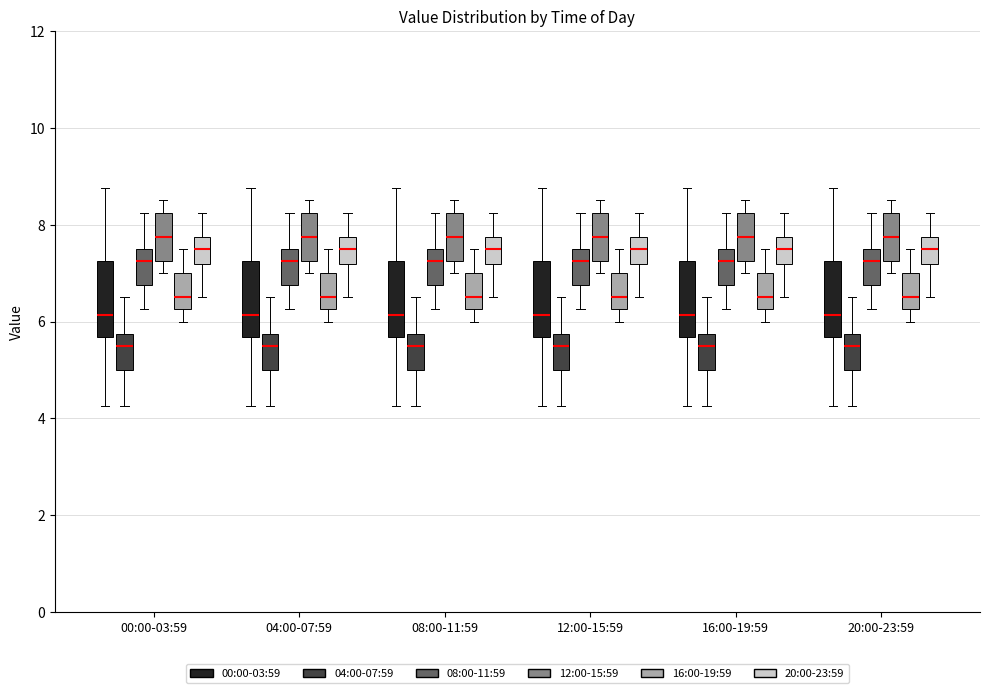

Reading left to right, read every box against the y-axis: the position of its median line, the range the box covers, and the ends of its whiskers. The values are not printed on the chart, so give them approximately, as read against the axis.

00:00-03:59 (00:00-03:59): median 6.2, box 5.6 to 7.2, whiskers 4.2 to 8.8
00:00-03:59 (04:00-07:59): median 5.6, box 5.0 to 5.8, whiskers 4.2 to 6.6
00:00-03:59 (08:00-11:59): median 7.2, box 6.8 to 7.6, whiskers 6.2 to 8.2
00:00-03:59 (12:00-15:59): median 7.8, box 7.2 to 8.2, whiskers 7.0 to 8.6
00:00-03:59 (16:00-19:59): median 6.6, box 6.2 to 7.0, whiskers 6.0 to 7.6
00:00-03:59 (20:00-23:59): median 7.6, box 7.2 to 7.8, whiskers 6.6 to 8.2
04:00-07:59 (00:00-03:59): median 6.2, box 5.6 to 7.2, whiskers 4.2 to 8.8
04:00-07:59 (04:00-07:59): median 5.6, box 5.0 to 5.8, whiskers 4.2 to 6.6
04:00-07:59 (08:00-11:59): median 7.2, box 6.8 to 7.6, whiskers 6.2 to 8.2
04:00-07:59 (12:00-15:59): median 7.8, box 7.2 to 8.2, whiskers 7.0 to 8.6
04:00-07:59 (16:00-19:59): median 6.6, box 6.2 to 7.0, whiskers 6.0 to 7.6
04:00-07:59 (20:00-23:59): median 7.6, box 7.2 to 7.8, whiskers 6.6 to 8.2
08:00-11:59 (00:00-03:59): median 6.2, box 5.6 to 7.2, whiskers 4.2 to 8.8
08:00-11:59 (04:00-07:59): median 5.6, box 5.0 to 5.8, whiskers 4.2 to 6.6
08:00-11:59 (08:00-11:59): median 7.2, box 6.8 to 7.6, whiskers 6.2 to 8.2
08:00-11:59 (12:00-15:59): median 7.8, box 7.2 to 8.2, whiskers 7.0 to 8.6
08:00-11:59 (16:00-19:59): median 6.6, box 6.2 to 7.0, whiskers 6.0 to 7.6
08:00-11:59 (20:00-23:59): median 7.6, box 7.2 to 7.8, whiskers 6.6 to 8.2
12:00-15:59 (00:00-03:59): median 6.2, box 5.6 to 7.2, whiskers 4.2 to 8.8
12:00-15:59 (04:00-07:59): median 5.6, box 5.0 to 5.8, whiskers 4.2 to 6.6
12:00-15:59 (08:00-11:59): median 7.2, box 6.8 to 7.6, whiskers 6.2 to 8.2
12:00-15:59 (12:00-15:59): median 7.8, box 7.2 to 8.2, whiskers 7.0 to 8.6
12:00-15:59 (16:00-19:59): median 6.6, box 6.2 to 7.0, whiskers 6.0 to 7.6
12:00-15:59 (20:00-23:59): median 7.6, box 7.2 to 7.8, whiskers 6.6 to 8.2
16:00-19:59 (00:00-03:59): median 6.2, box 5.6 to 7.2, whiskers 4.2 to 8.8
16:00-19:59 (04:00-07:59): median 5.6, box 5.0 to 5.8, whiskers 4.2 to 6.6
16:00-19:59 (08:00-11:59): median 7.2, box 6.8 to 7.6, whiskers 6.2 to 8.2
16:00-19:59 (12:00-15:59): median 7.8, box 7.2 to 8.2, whiskers 7.0 to 8.6
16:00-19:59 (16:00-19:59): median 6.6, box 6.2 to 7.0, whiskers 6.0 to 7.6
16:00-19:59 (20:00-23:59): median 7.6, box 7.2 to 7.8, whiskers 6.6 to 8.2
20:00-23:59 (00:00-03:59): median 6.2, box 5.6 to 7.2, whiskers 4.2 to 8.8
20:00-23:59 (04:00-07:59): median 5.6, box 5.0 to 5.8, whiskers 4.2 to 6.6
20:00-23:59 (08:00-11:59): median 7.2, box 6.8 to 7.6, whiskers 6.2 to 8.2
20:00-23:59 (12:00-15:59): median 7.8, box 7.2 to 8.2, whiskers 7.0 to 8.6
20:00-23:59 (16:00-19:59): median 6.6, box 6.2 to 7.0, whiskers 6.0 to 7.6
20:00-23:59 (20:00-23:59): median 7.6, box 7.2 to 7.8, whiskers 6.6 to 8.2